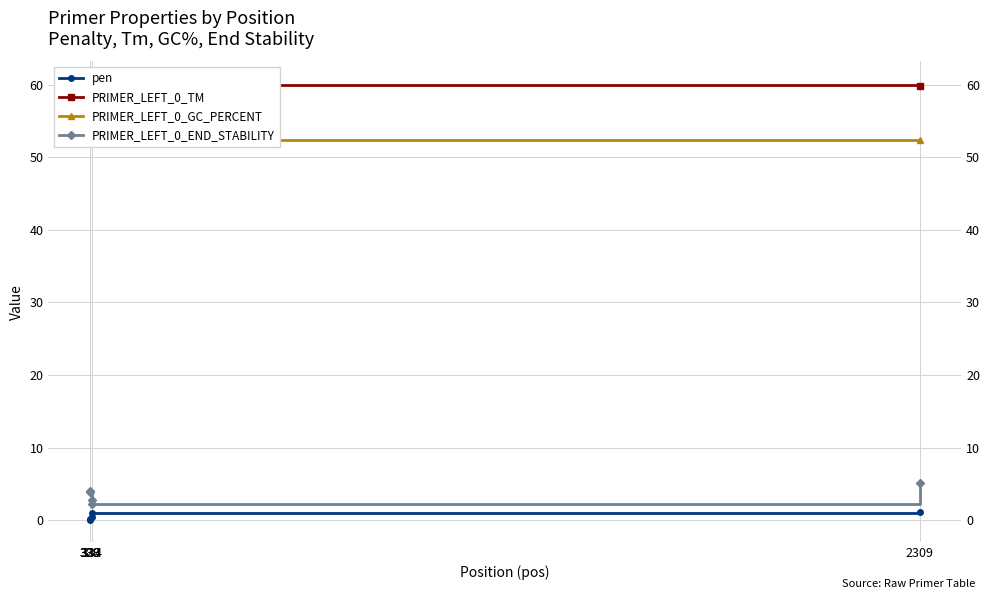

What is the maximum value shown in the chart?

60.2